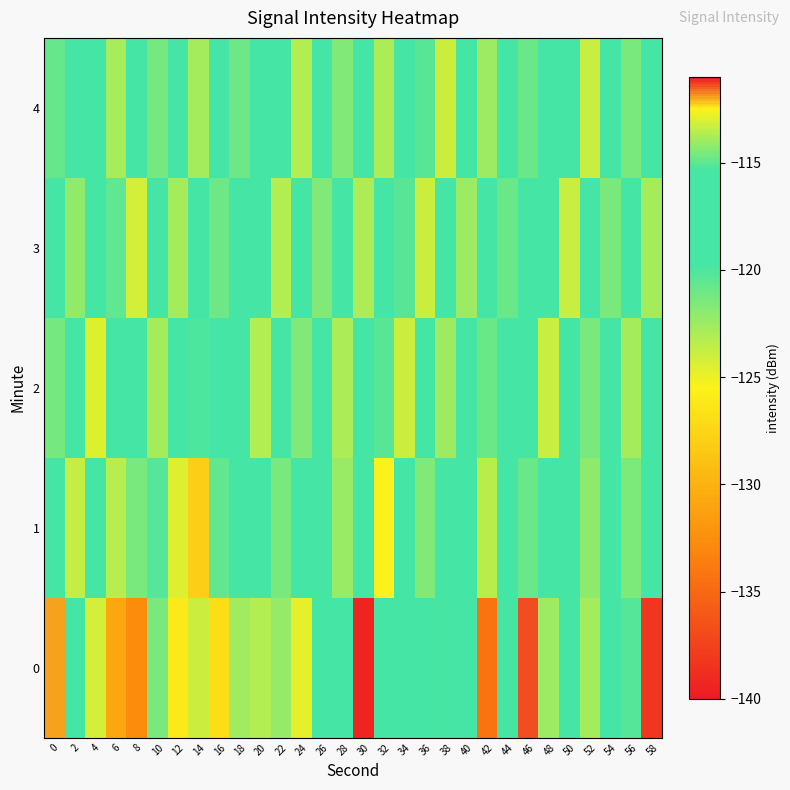

What is the difference between the highest and lowest values at 6?

11.6